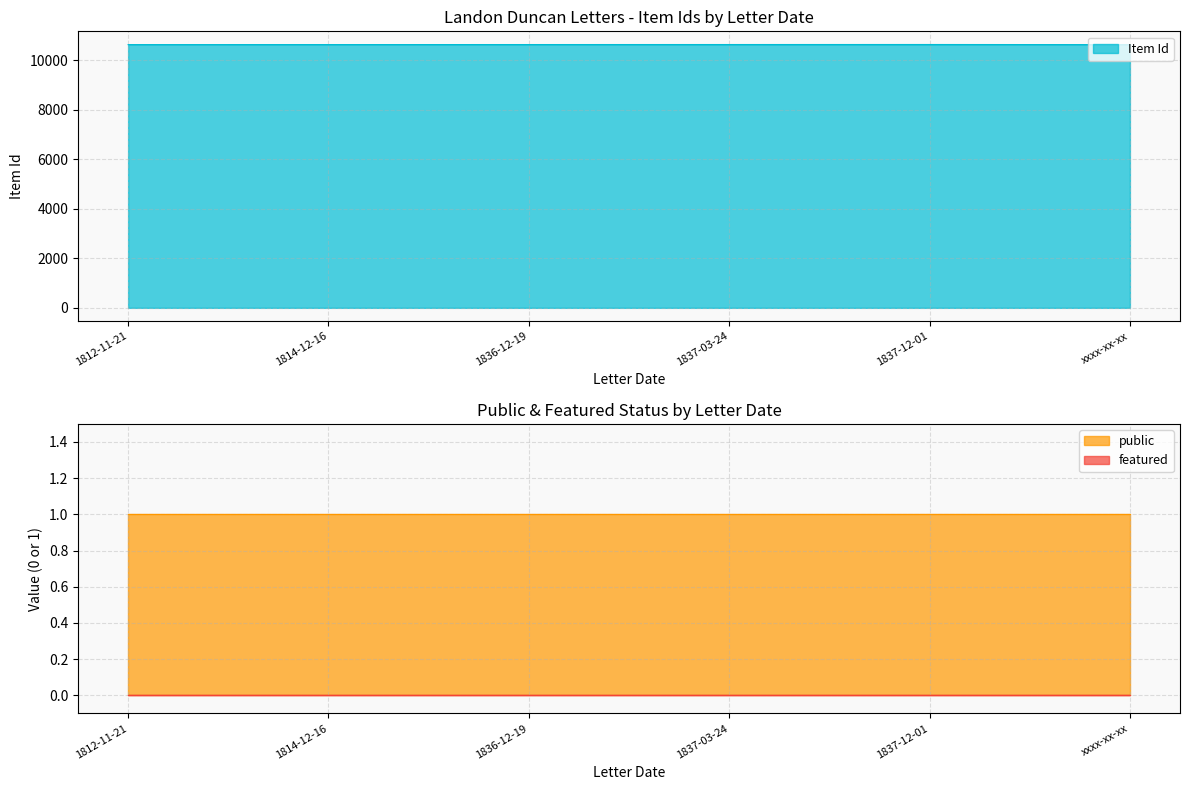

Is it true that public equals 1 at 1814-12-16?

True